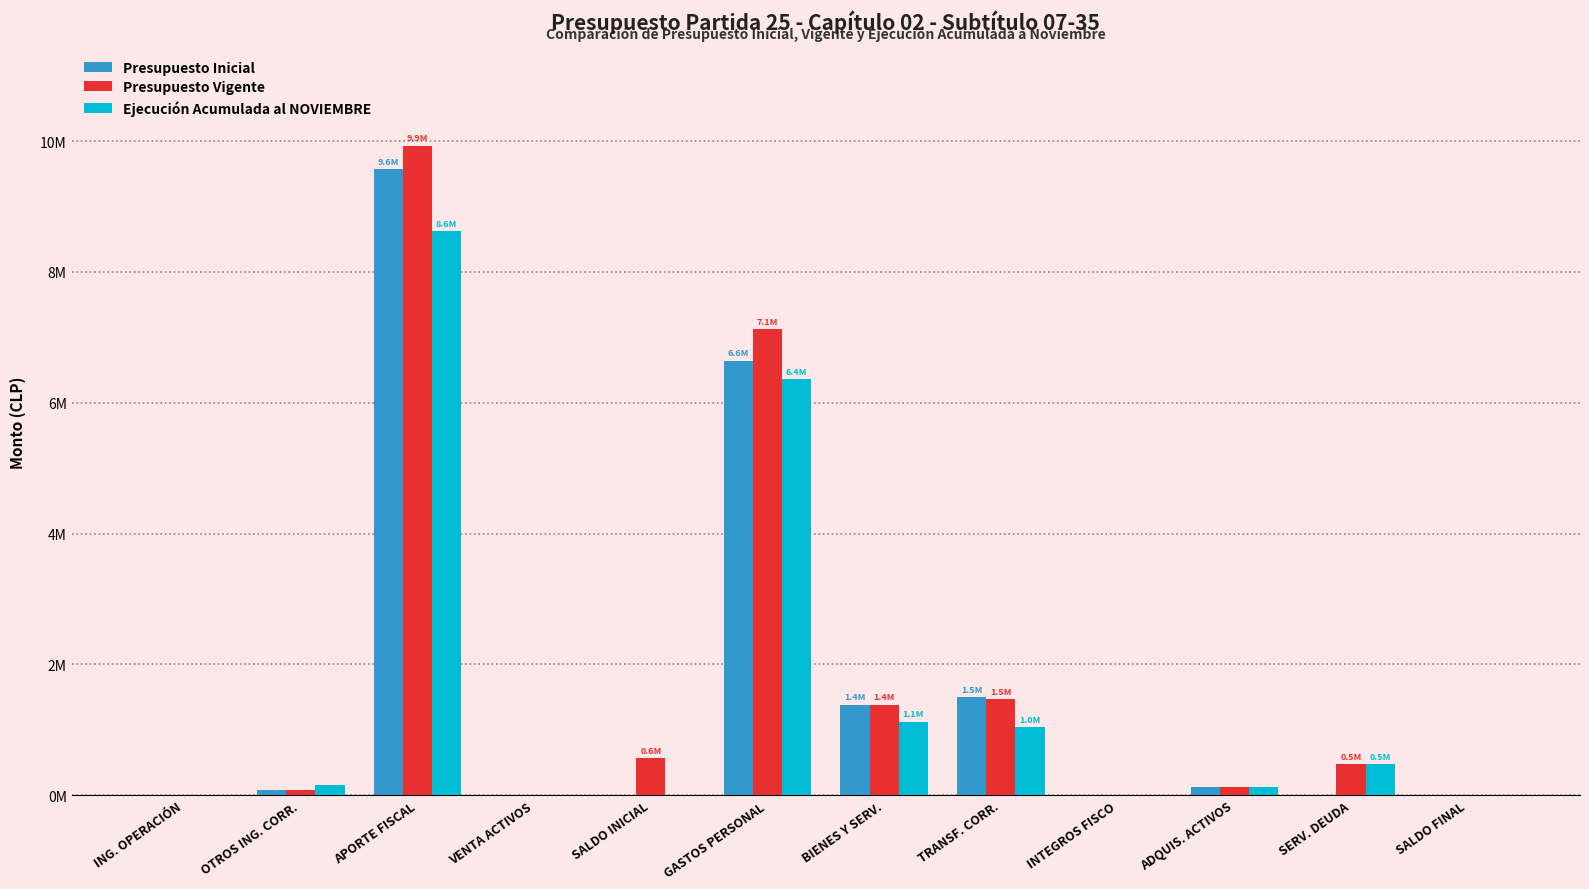

Does the chart contain stacked bars?

No